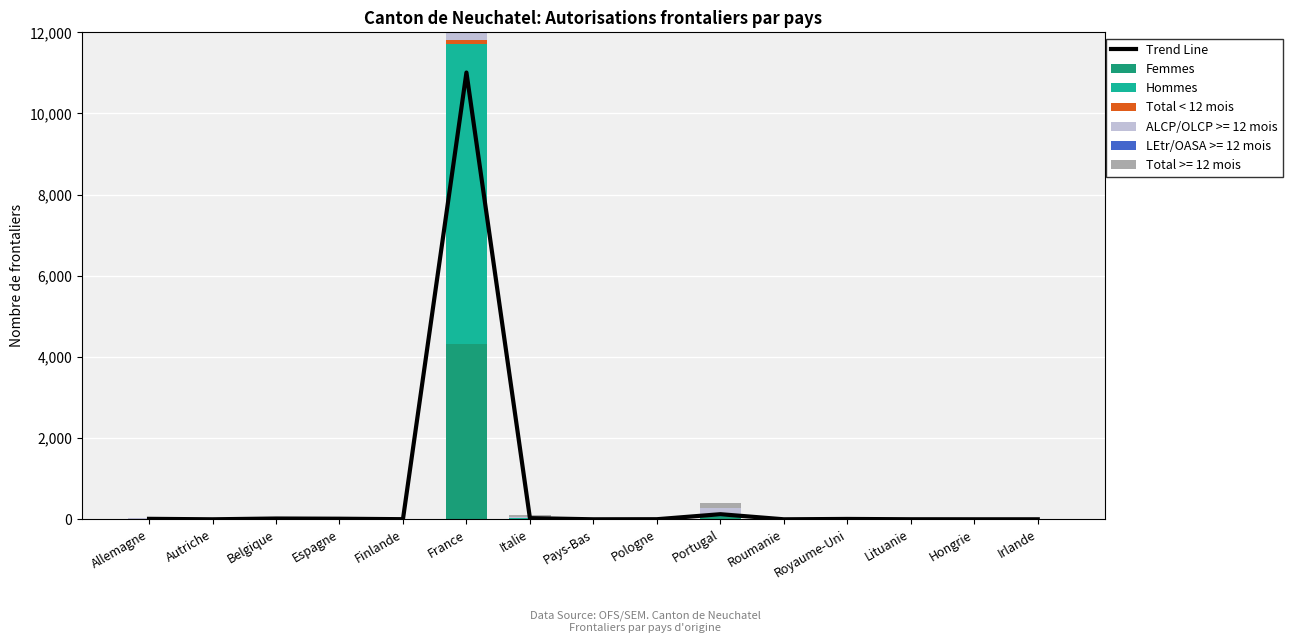

At which label is Trend Line closest to 5505?

Portugal